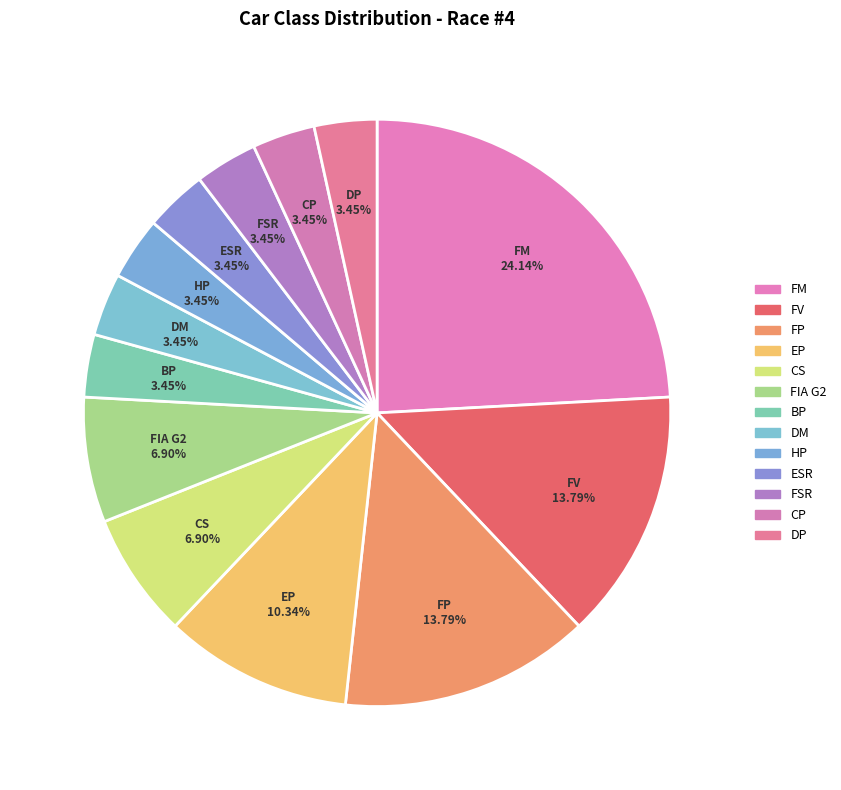

What is the ratio of the value at FP to the value at FSR?

4.0